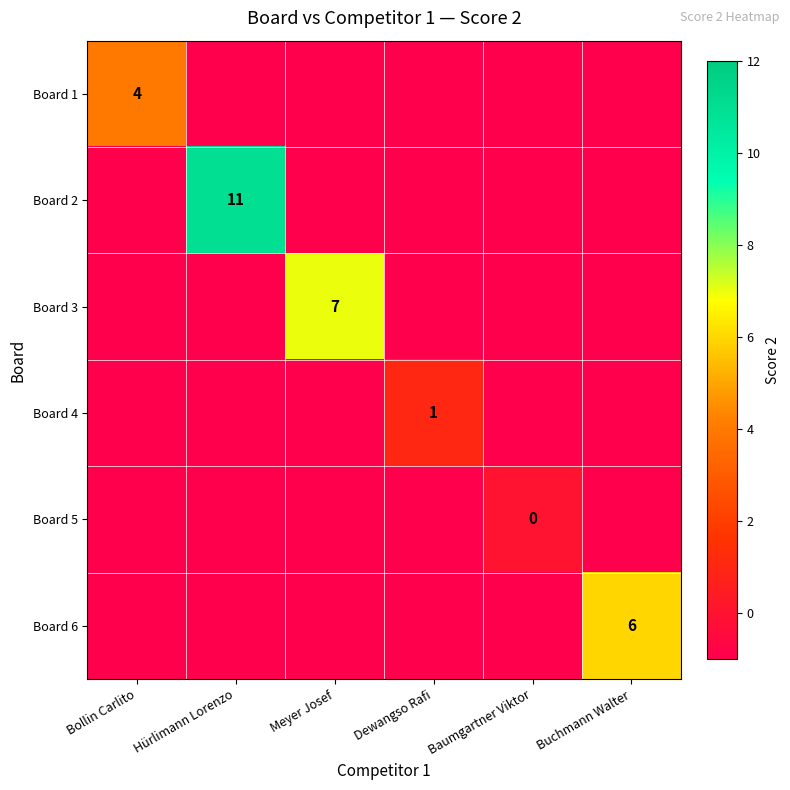

Is it true that Board 1 equals 7 at Bollin Carlito?

False